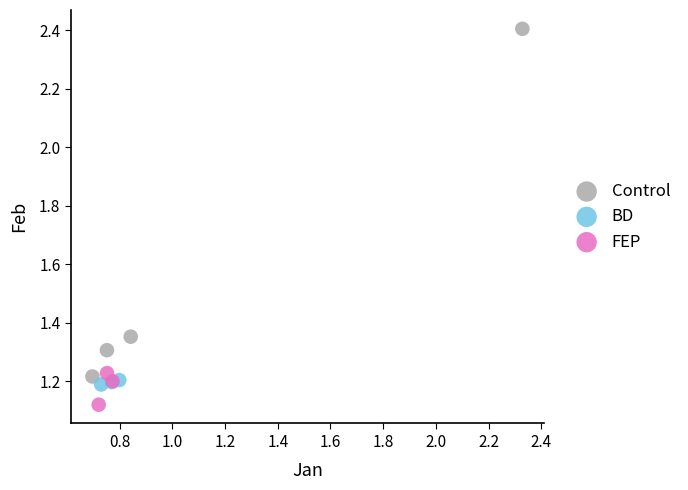

Which series has the widest spread of Y values?

Control